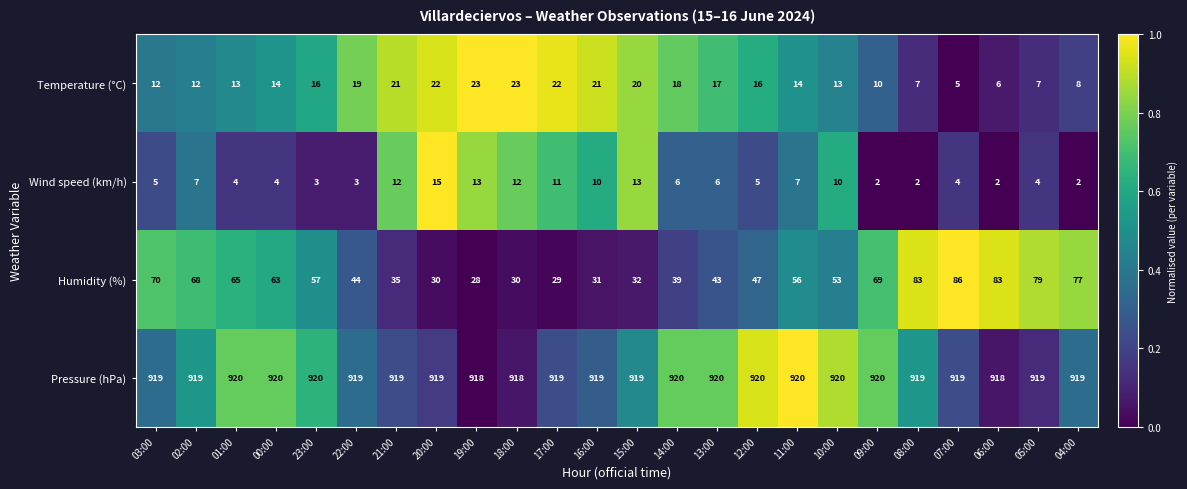

How many categories are shown in the chart?

24